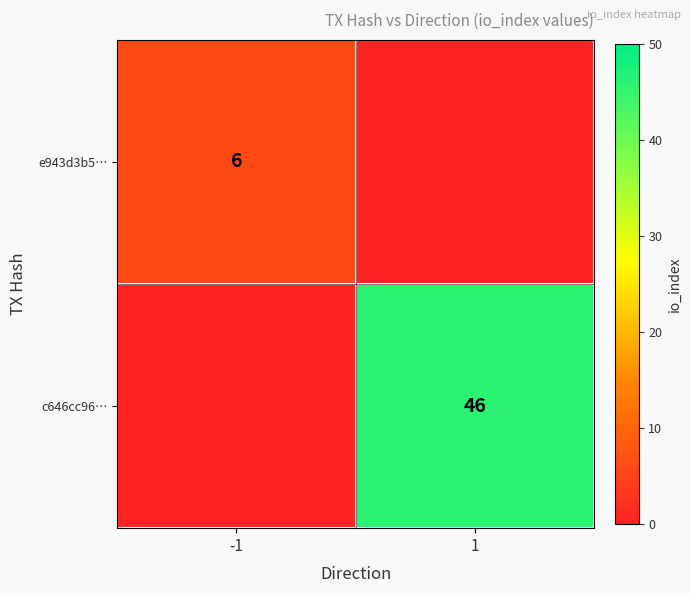

How many categories are shown in the chart?

2